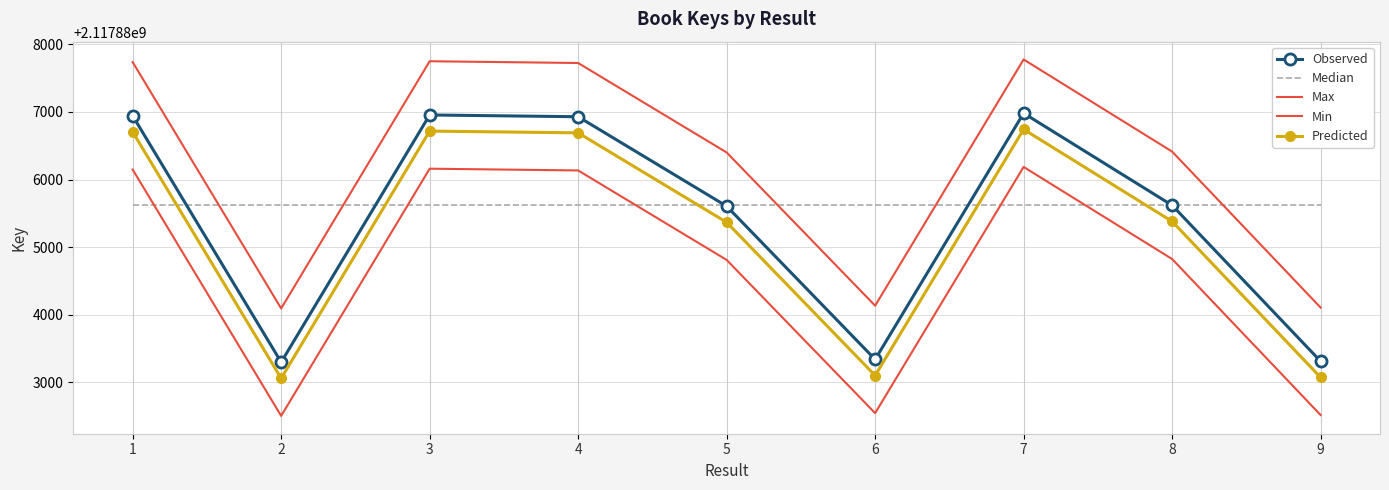

What are all the series names shown in the legend?

Observed, Median, Max, Min, Predicted